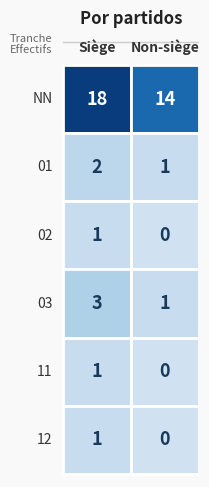

Reading left to right, list all the values displayed in this chart.

true: NN=18	01=2	02=1	03=3	11=1	12=1
false: NN=14	01=1	02=0	03=1	11=0	12=0